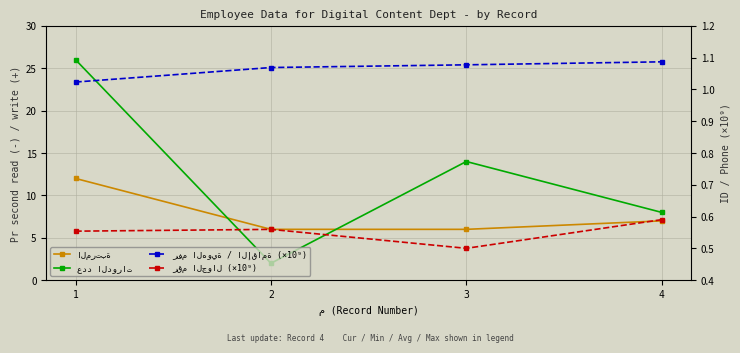

Rank the series at 3 from highest to lowest value.

عدد الدورات, المرتبة, رفم الهوية / الإقامة (×10⁹), رقم الجوال (×10⁹)